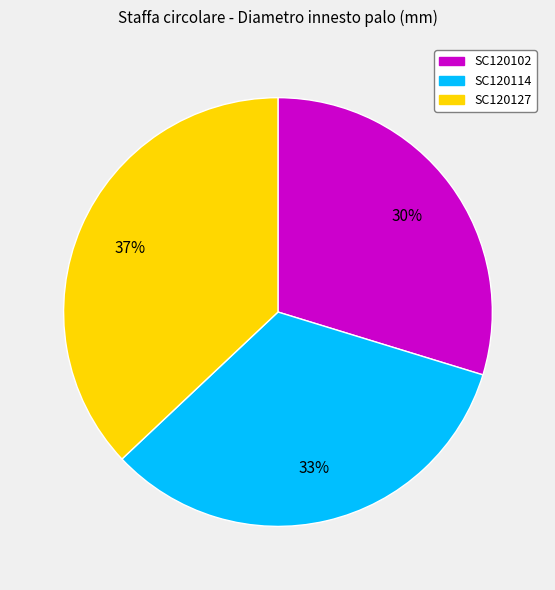

Is the sum of SC120127 and SC120114 greater than half?

Yes